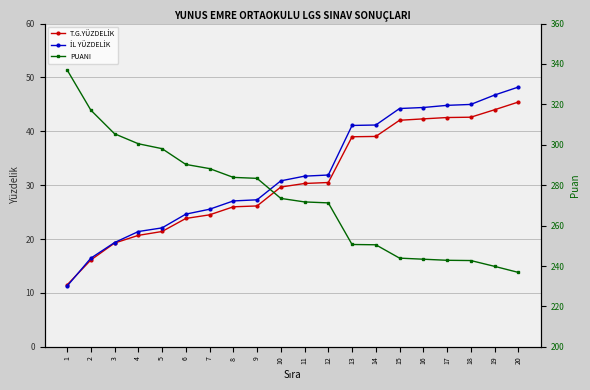

At 15, list the series in order from smallest to largest.

T.G.YÜZDELİK, İL YÜZDELİK, PUANI